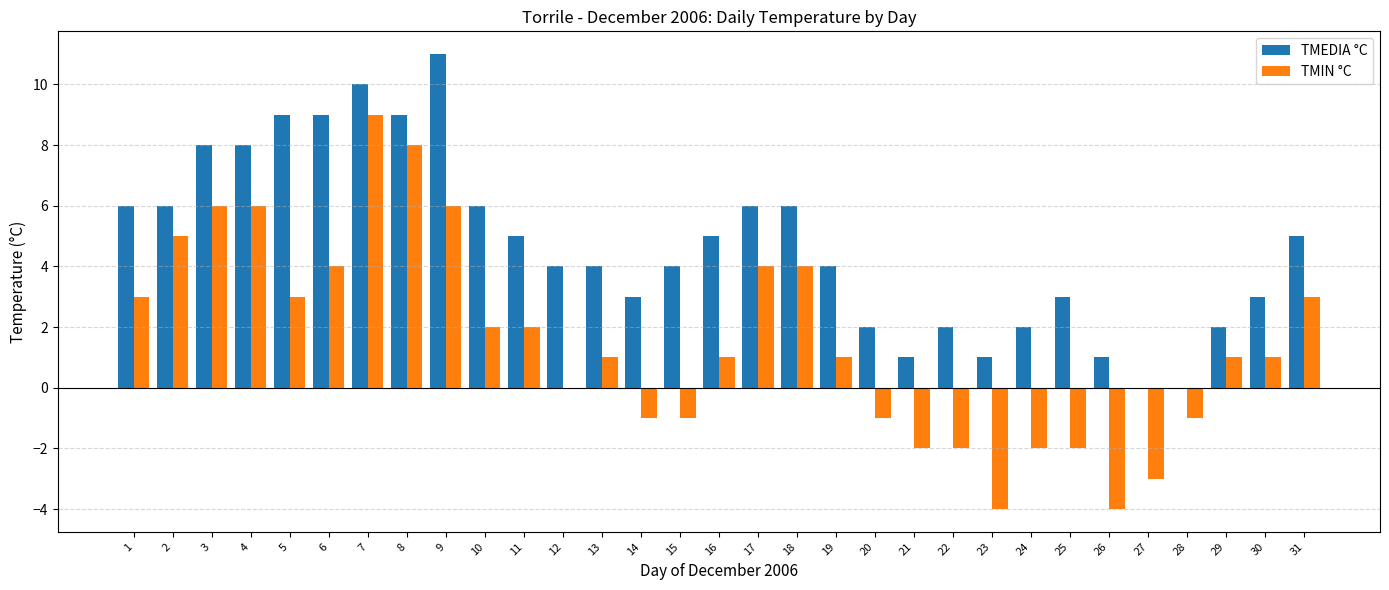

What is the sum of all TMEDIA °C values?

145